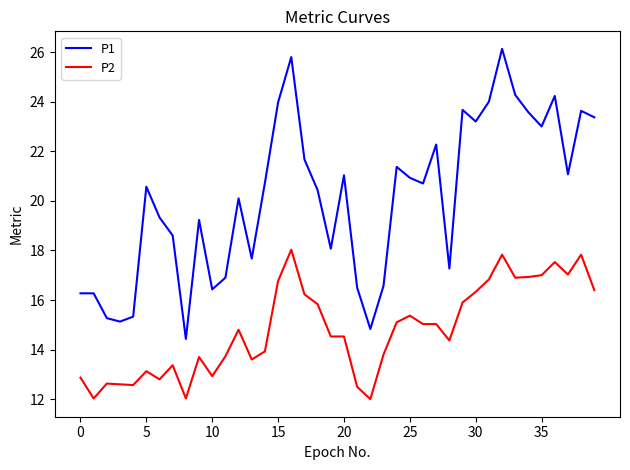

How many values in the P1 series are below 20?

17